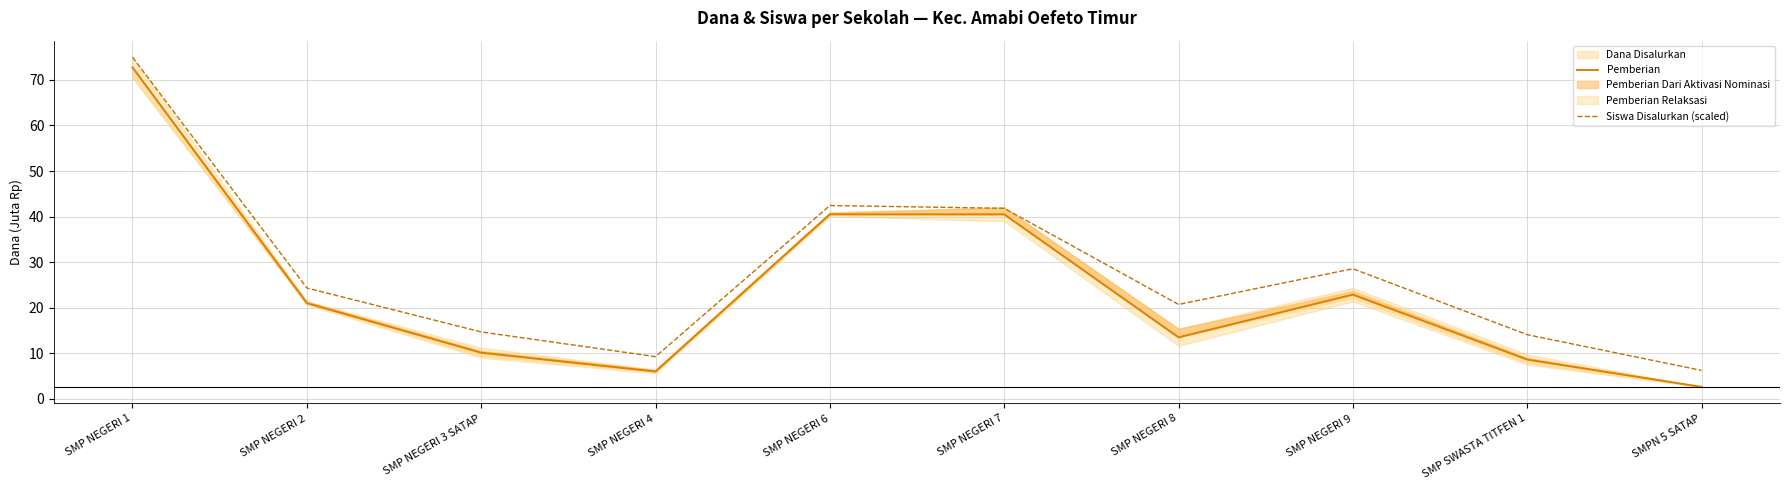

How many lines are shown in the chart?

2